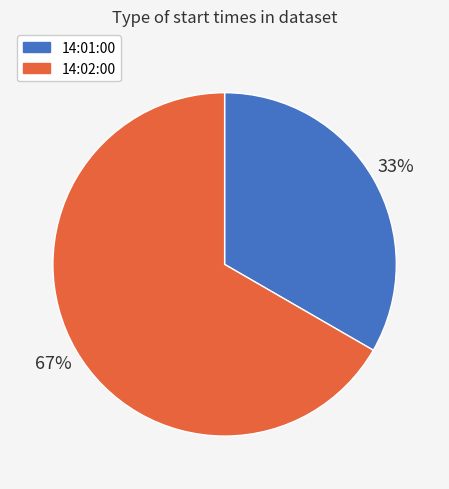

Which slice represents more than half of the pie?

14:02:00